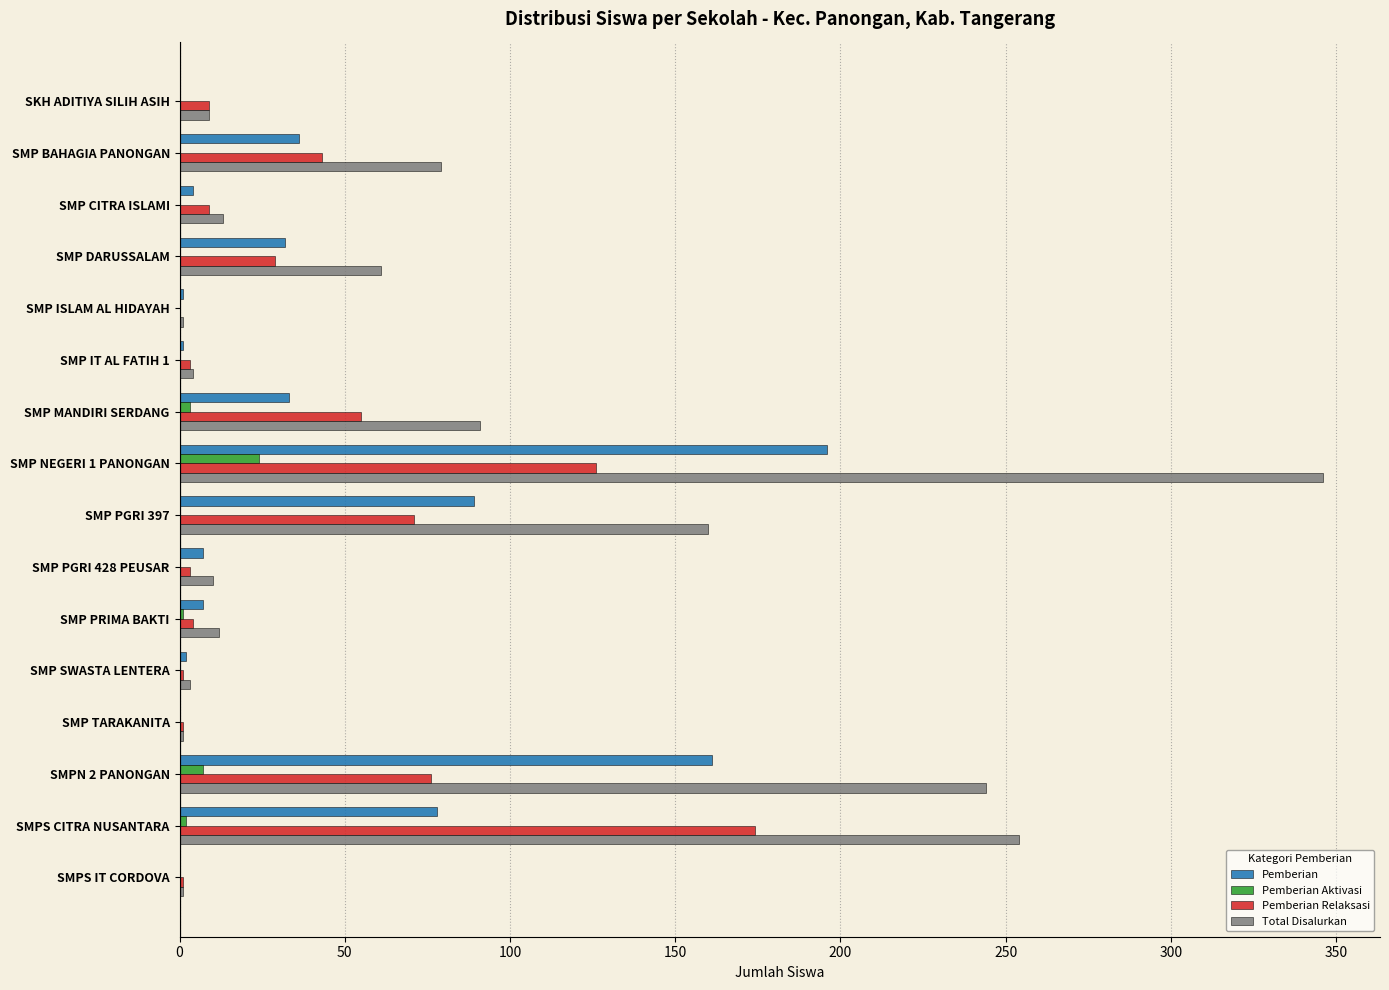

What is the sum of all Pemberian Relaksasi values?

605